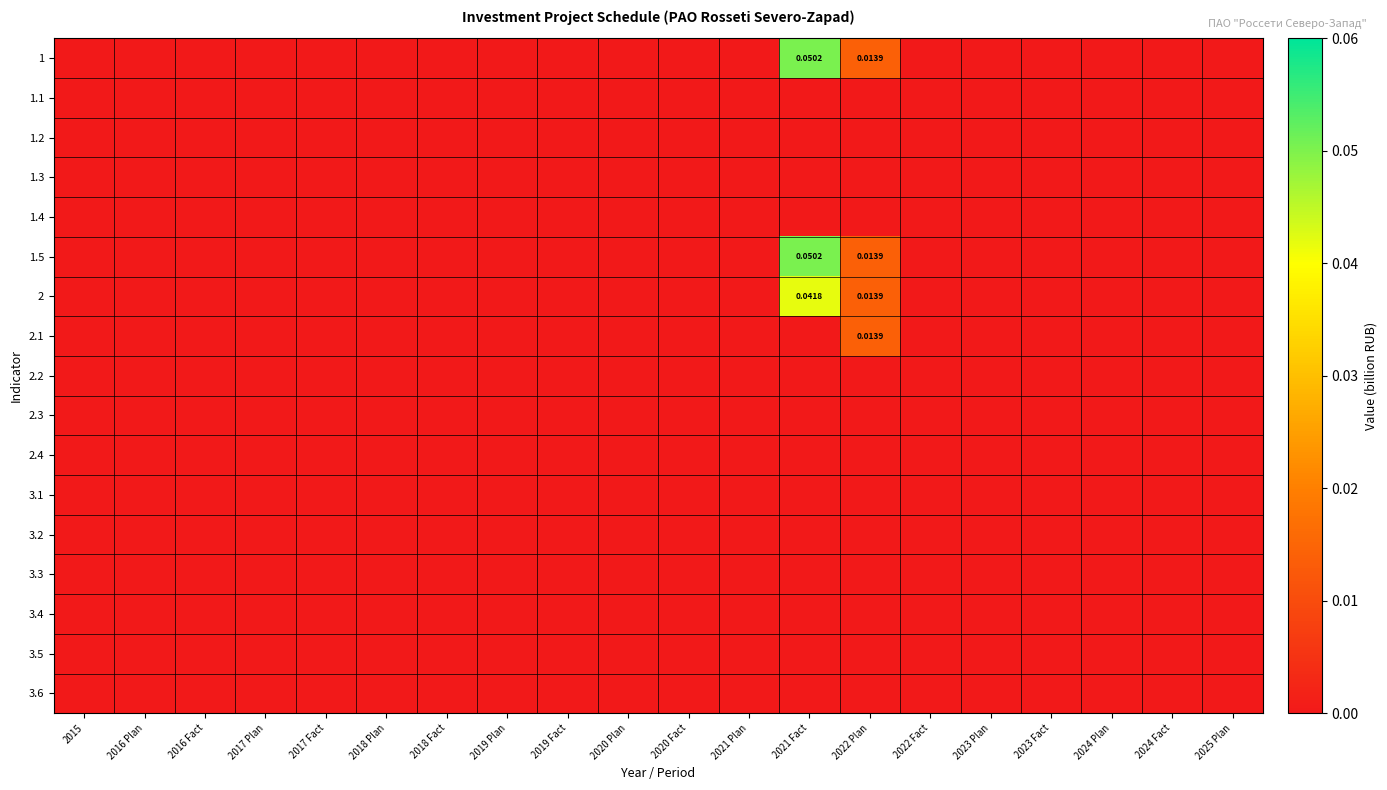

At which category is the sum across all series the highest?

2021 Fact